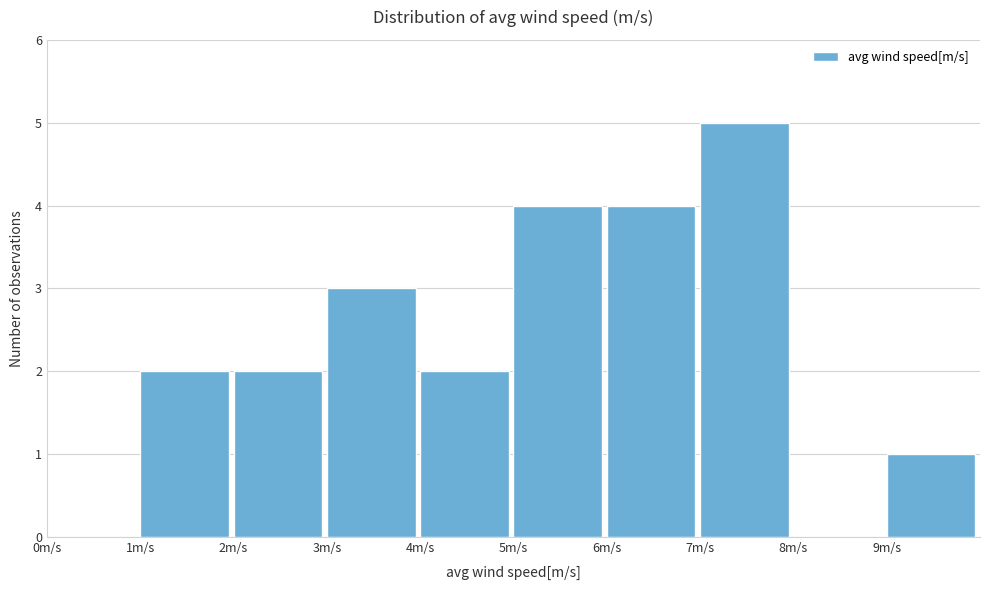

Reading left to right, list every bar in this chart as the range it spans on the x-axis followed by its height. The values are not printed on the chart, so give them approximately, as read against the axis.

0 to 1: 0
1 to 2: 2
2 to 3: 2
3 to 4: 3
4 to 5: 2
5 to 6: 4
6 to 7: 4
7 to 8: 5
8 to 9: 0
9 to 10: 1